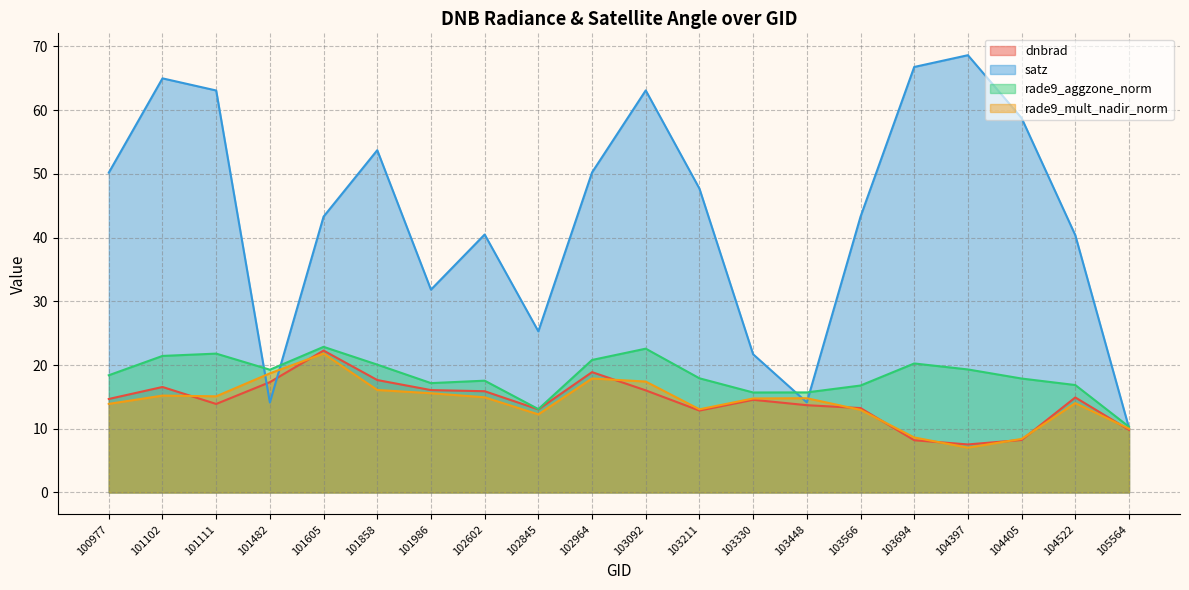

What value does the dnbrad series have at 102964?

18.9